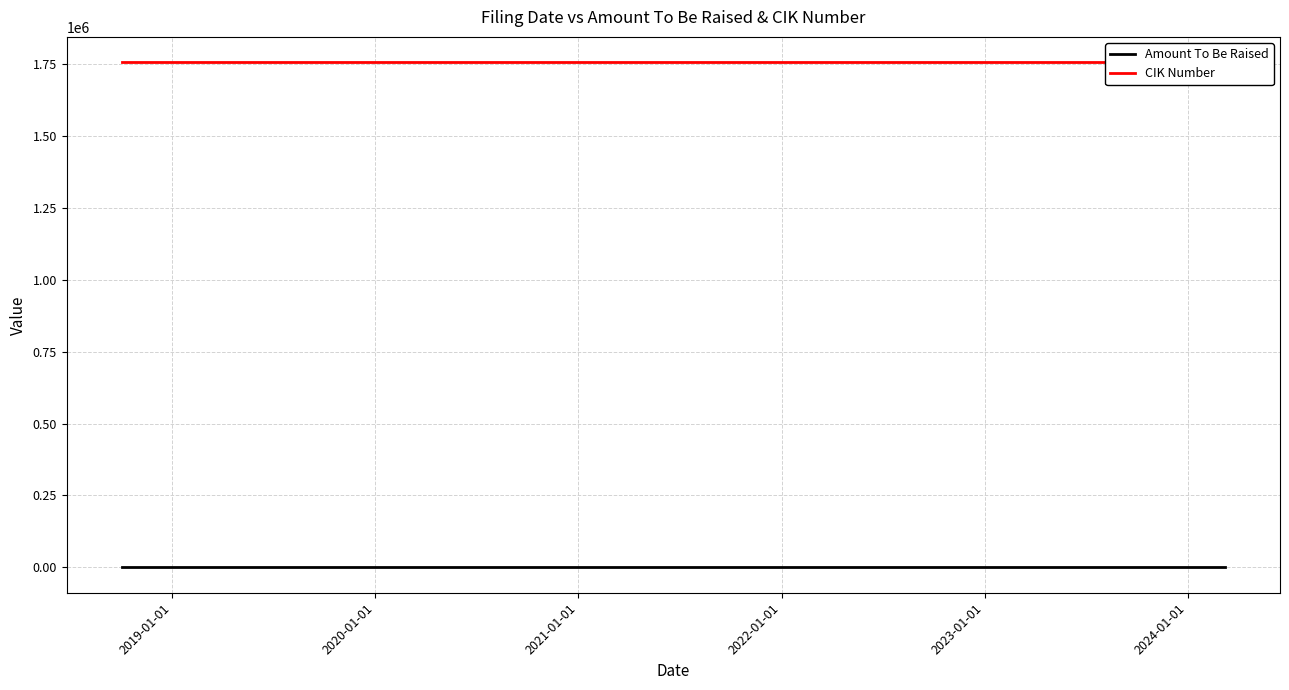

The CIK Number series shows 1755022 at 2020-01-01. True or false?

True